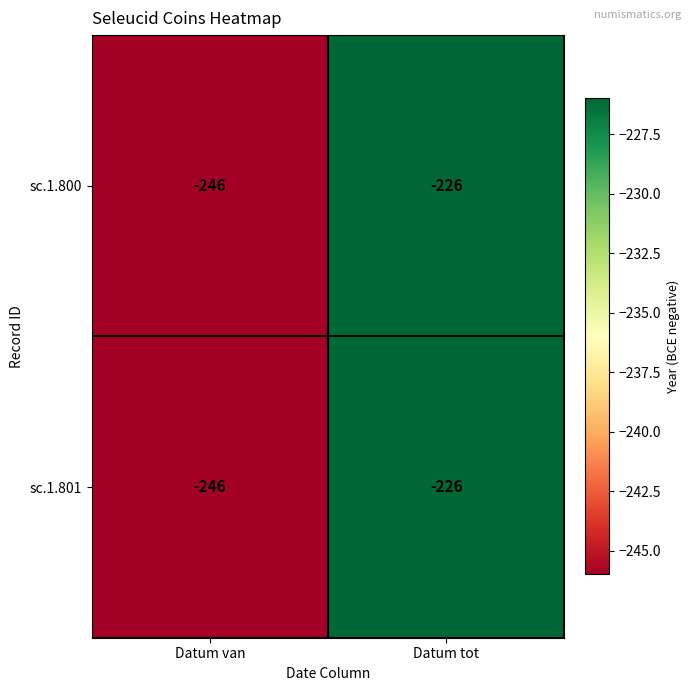

Reading left to right, transcribe all the data shown in this chart.

sc.1.800: Datum van=-246	Datum tot=-226
sc.1.801: Datum van=-246	Datum tot=-226